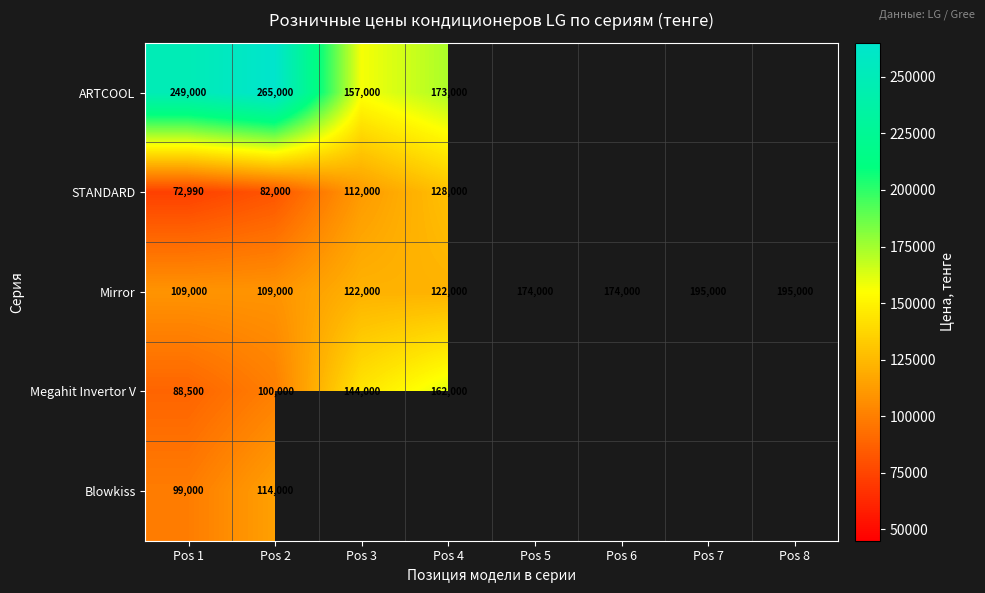

What is the minimum value for Mirror?

109000